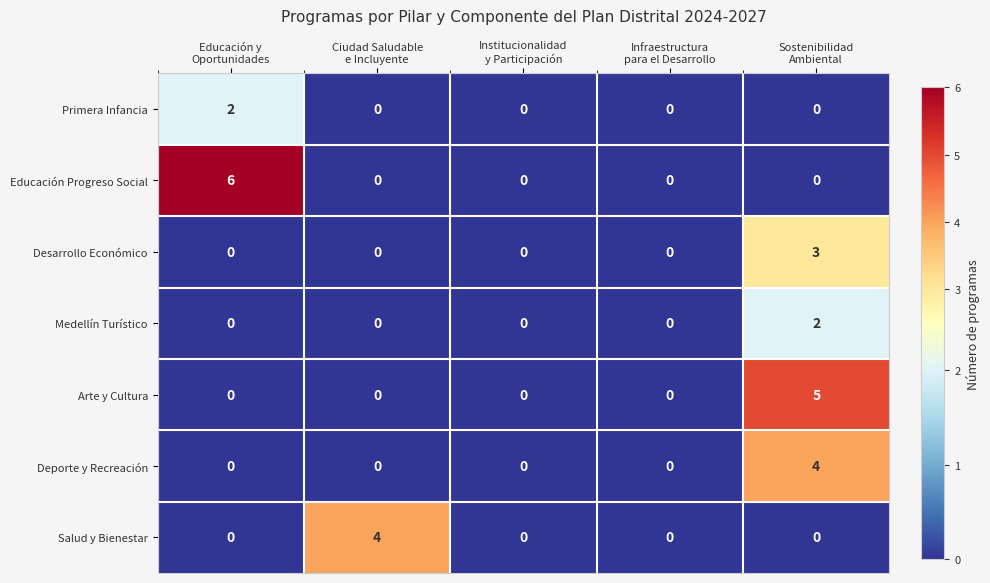

How many Desarrollo Económico values are between 0 and 1?

4